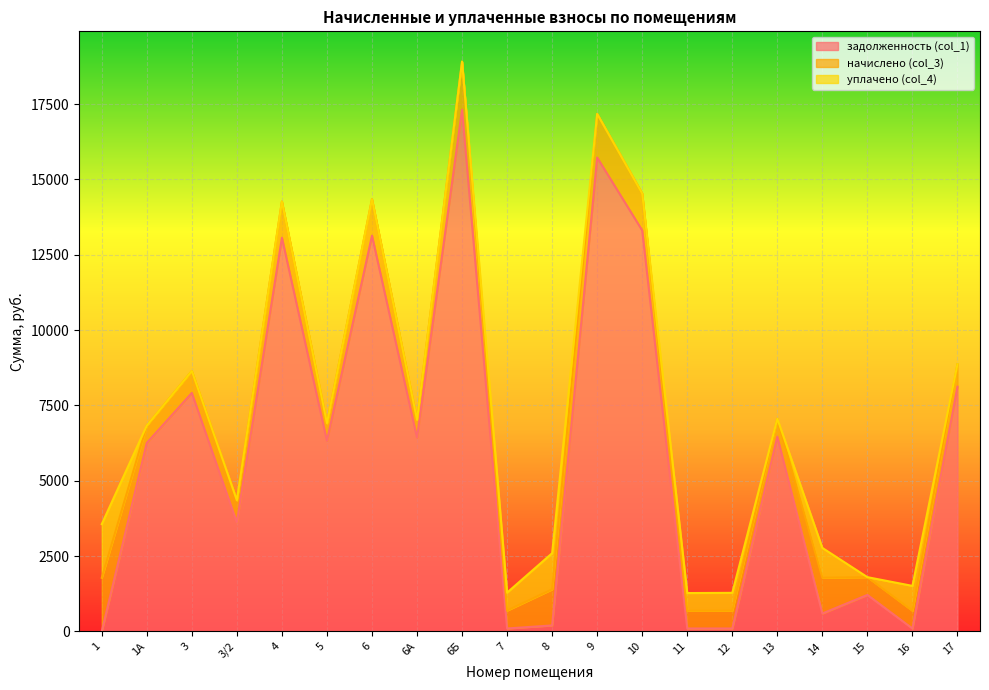

Between which two adjacent categories do уплачено (col_4) and задолженность (col_1) first intersect?

1 and 1А